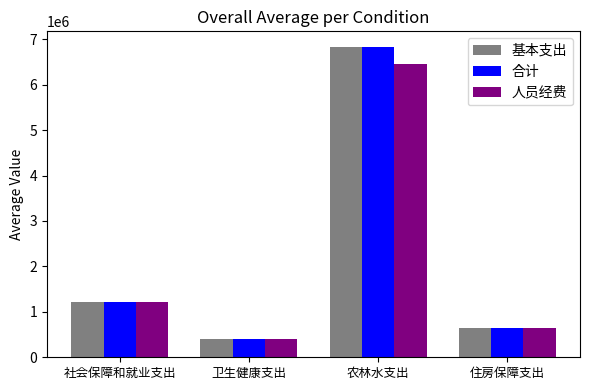

Is it true that 合计 equals 650965.0 at 住房保障支出?

True